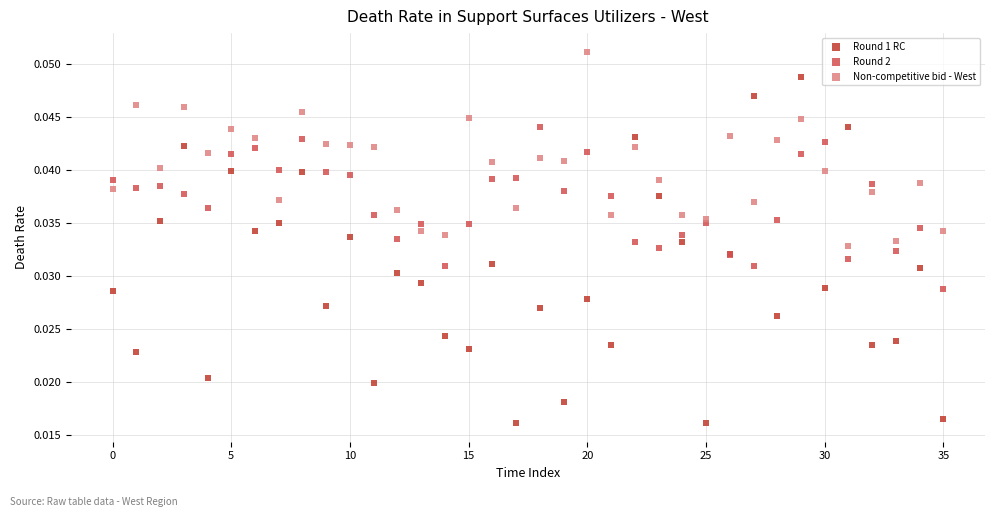

Which series reaches the maximum Y coordinate?

Non-competitive bid - West